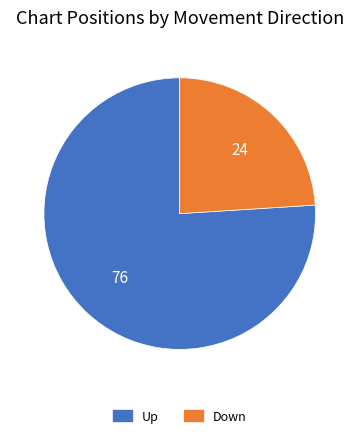

Is there any slice that represents more than half of the pie?

Yes